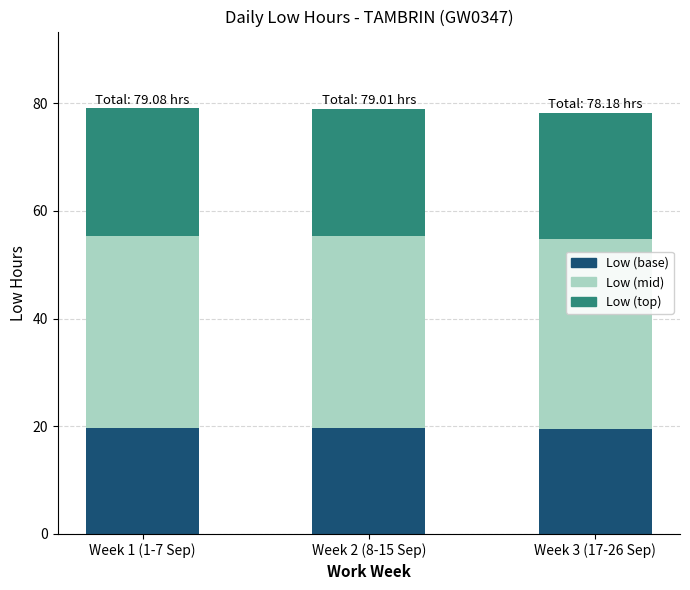

What is the total value across all series at Week 3 (17-26 Sep)?

78.2